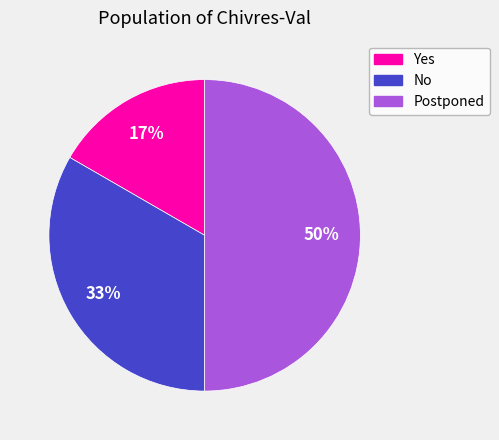

True or false: Postponed accounts for 50% of the total.

True